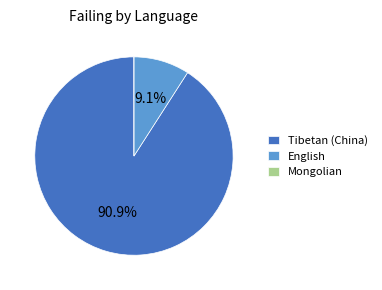

Which category accounts for the majority?

Tibetan (China)